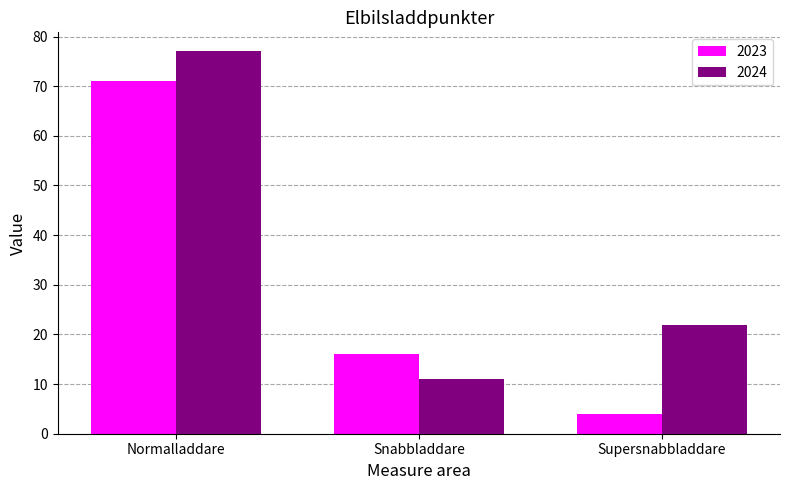

Which series has the largest range (max minus min)?

2023